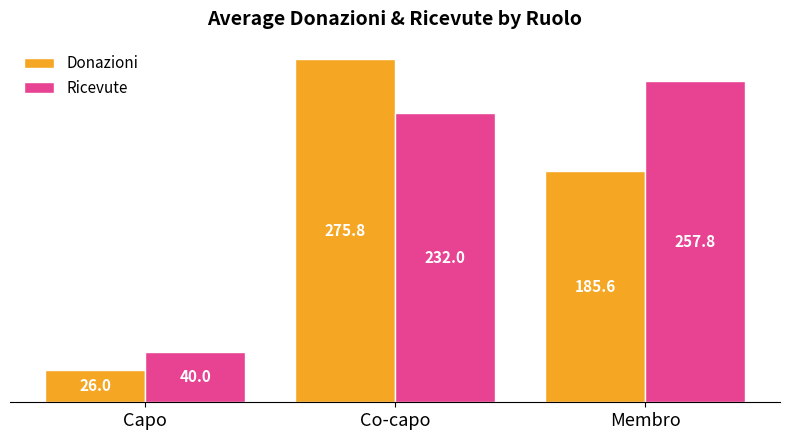

What is the maximum value shown in the chart?

275.8